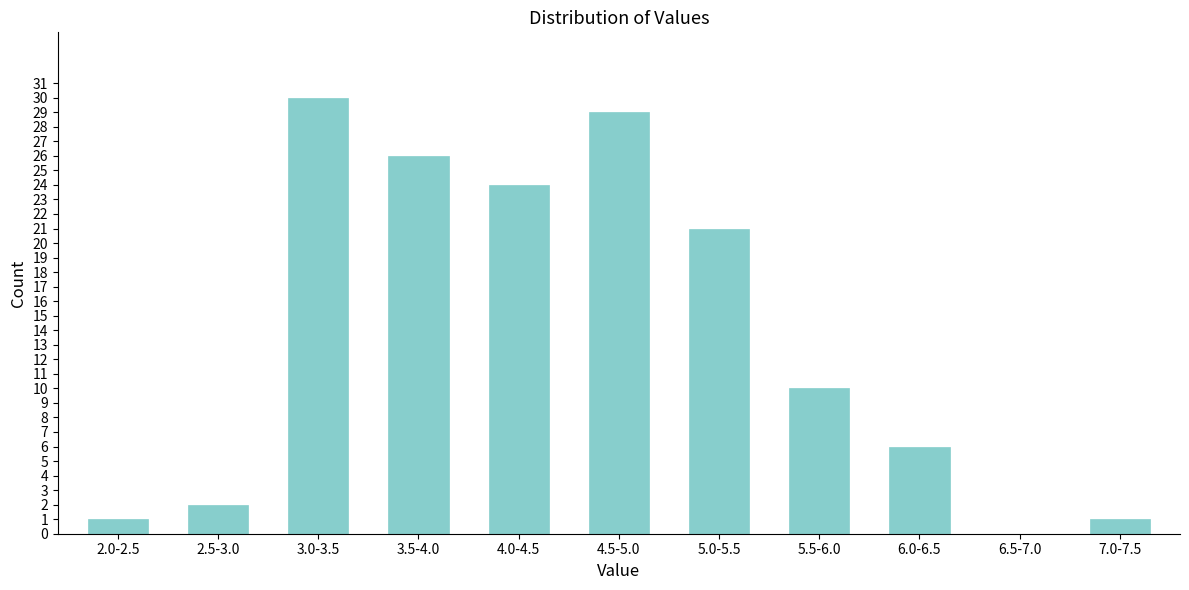

Reading left to right, extract all data points from this chart.

2.0-2.5=1	2.5-3.0=2	3.0-3.5=30	3.5-4.0=26	4.0-4.5=24	4.5-5.0=29	5.0-5.5=21	5.5-6.0=10	6.0-6.5=6	6.5-7.0=0	7.0-7.5=1